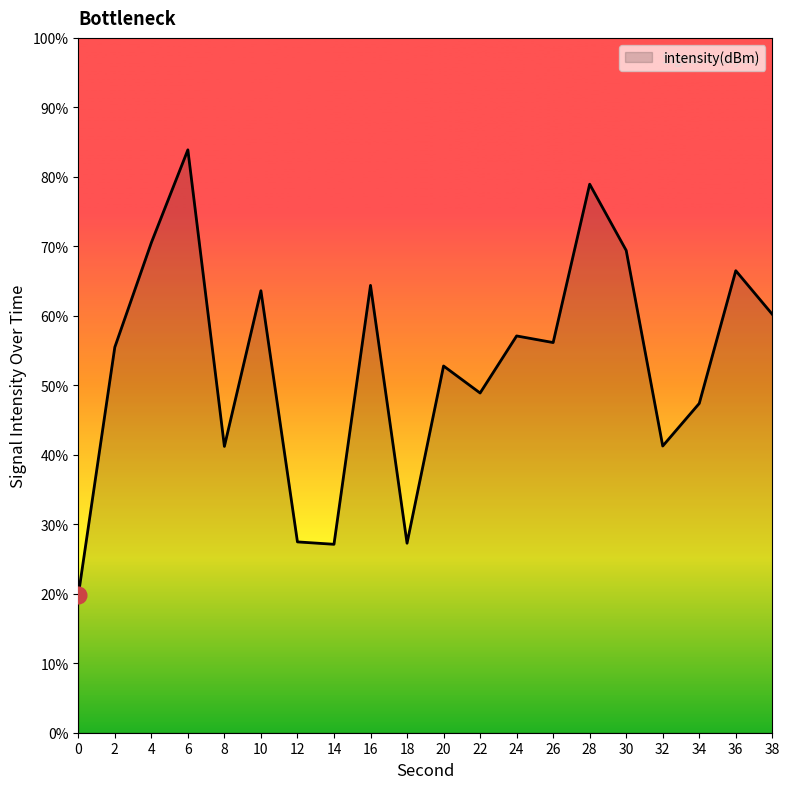

Approximately how many times larger is the value at 36 compared to 8?

1.6